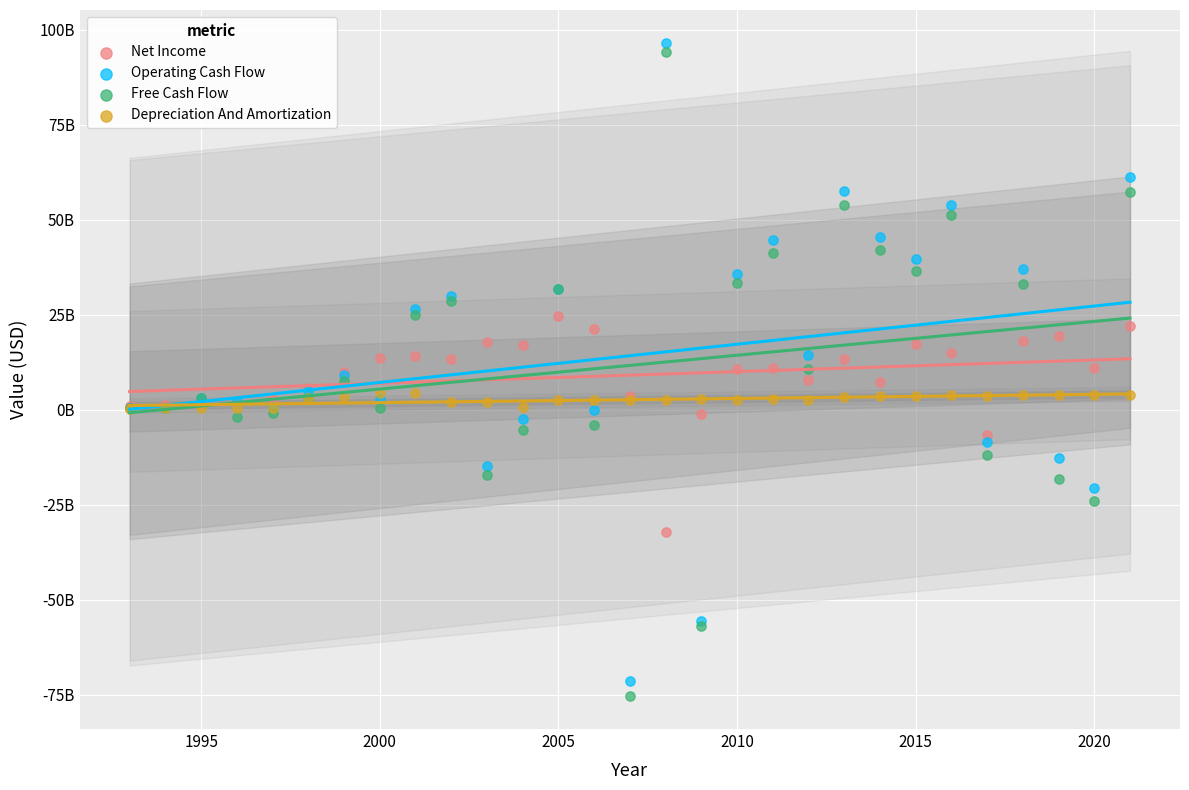

What are all the series names shown in the legend?

Net Income, Operating Cash Flow, Free Cash Flow, Depreciation And Amortization